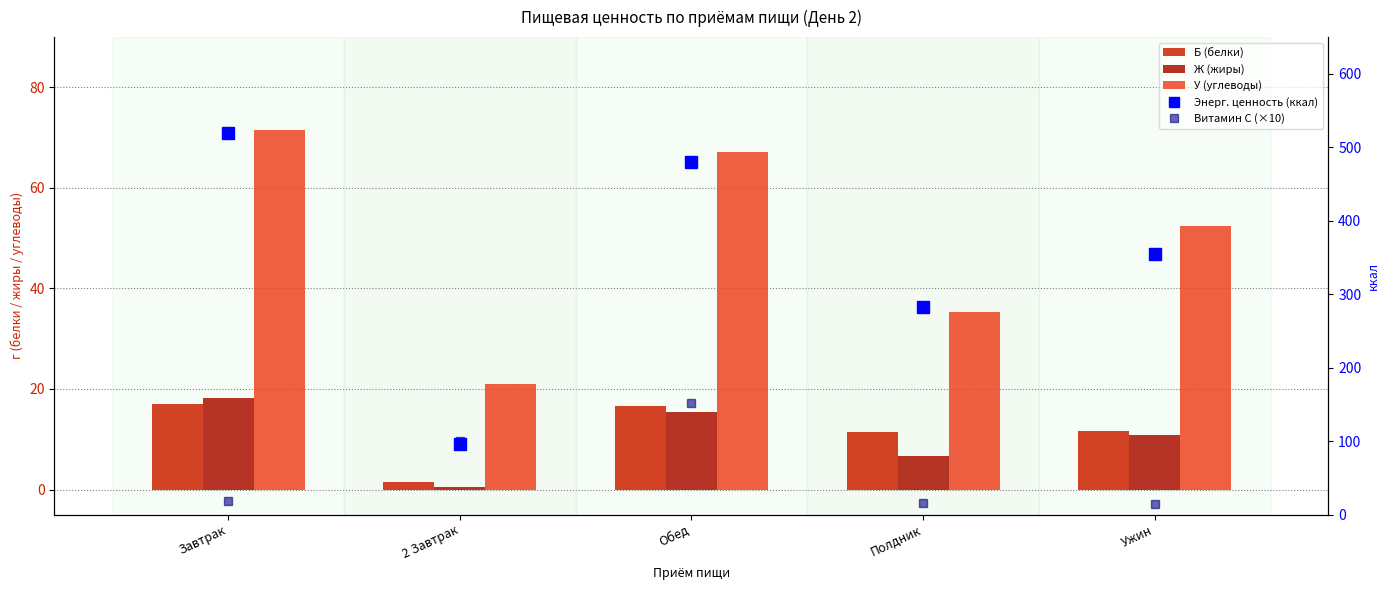

Rank the categories by Ж (жиры) value from highest to lowest.

Завтрак, Обед, Ужин, Полдник, 2 Завтрак